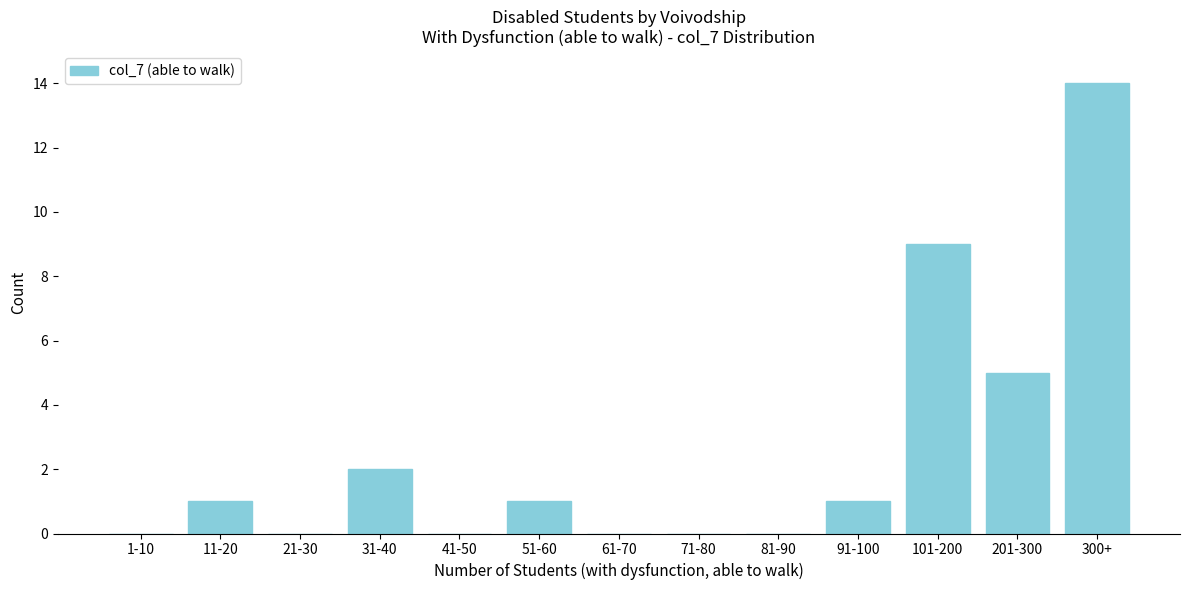

Reading left to right, what are all the values shown in this chart?

1-10=0	11-20=1	21-30=0	31-40=2	41-50=0	51-60=1	61-70=0	71-80=0	81-90=0	91-100=1	101-200=9	201-300=5	300+=14